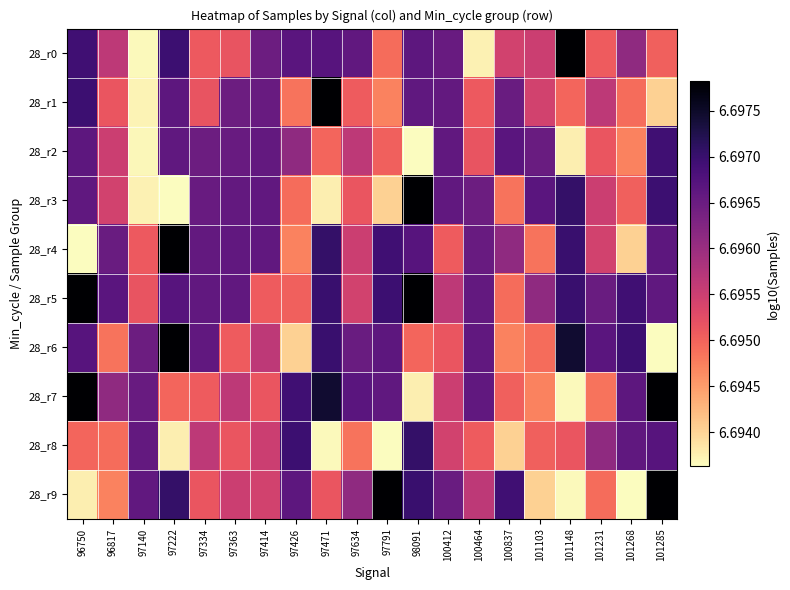

Which series changed the most between 97140 and 101148?

28_r0